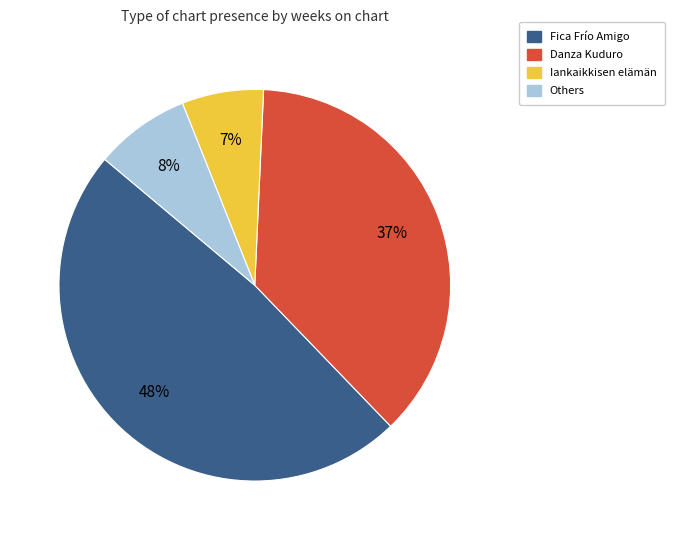

To the nearest percent, what is the average slice percentage?

25%